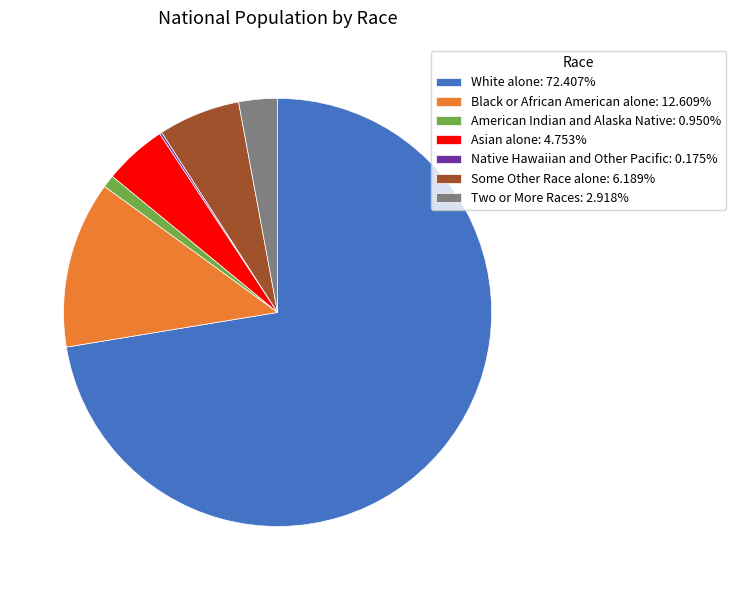

Combined, do Asian alone: 4.753% and Some Other Race alone: 6.189% account for over 50%?

No